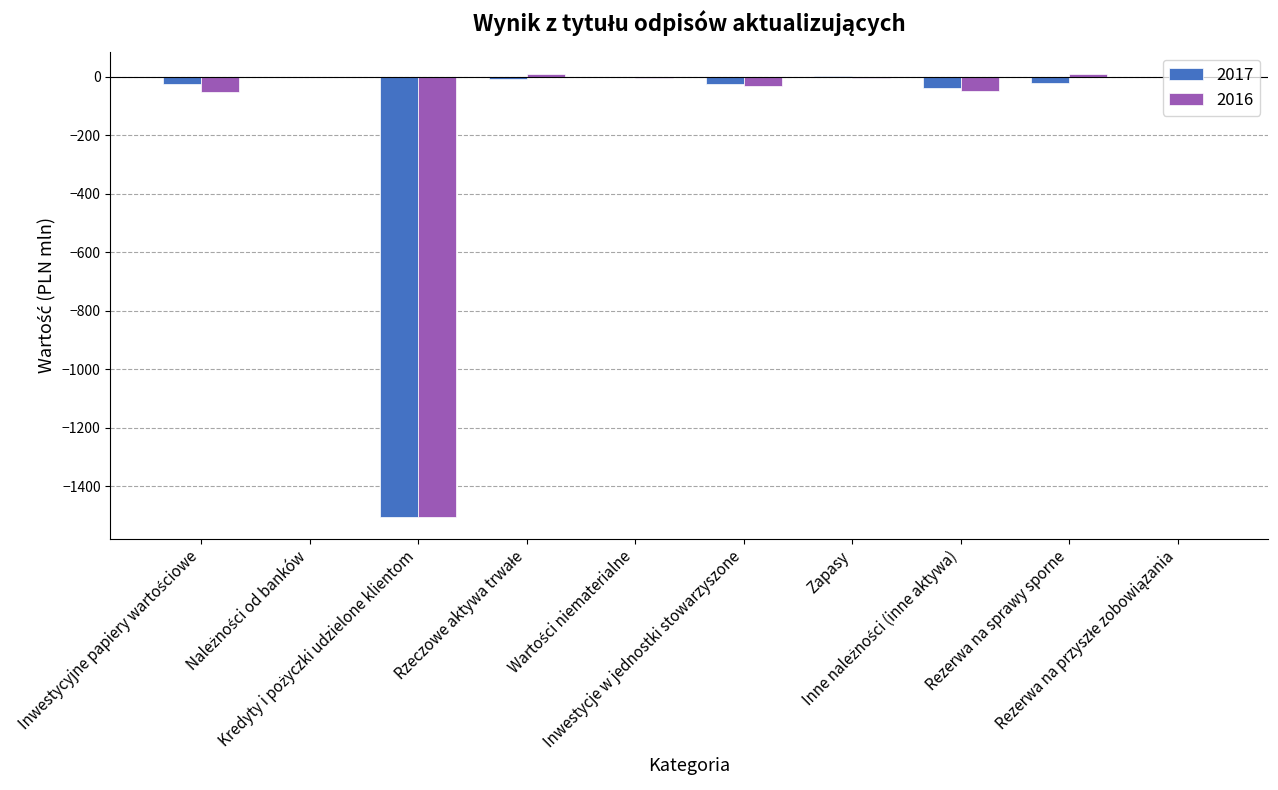

What is the sum of all 2017 values?

-1620